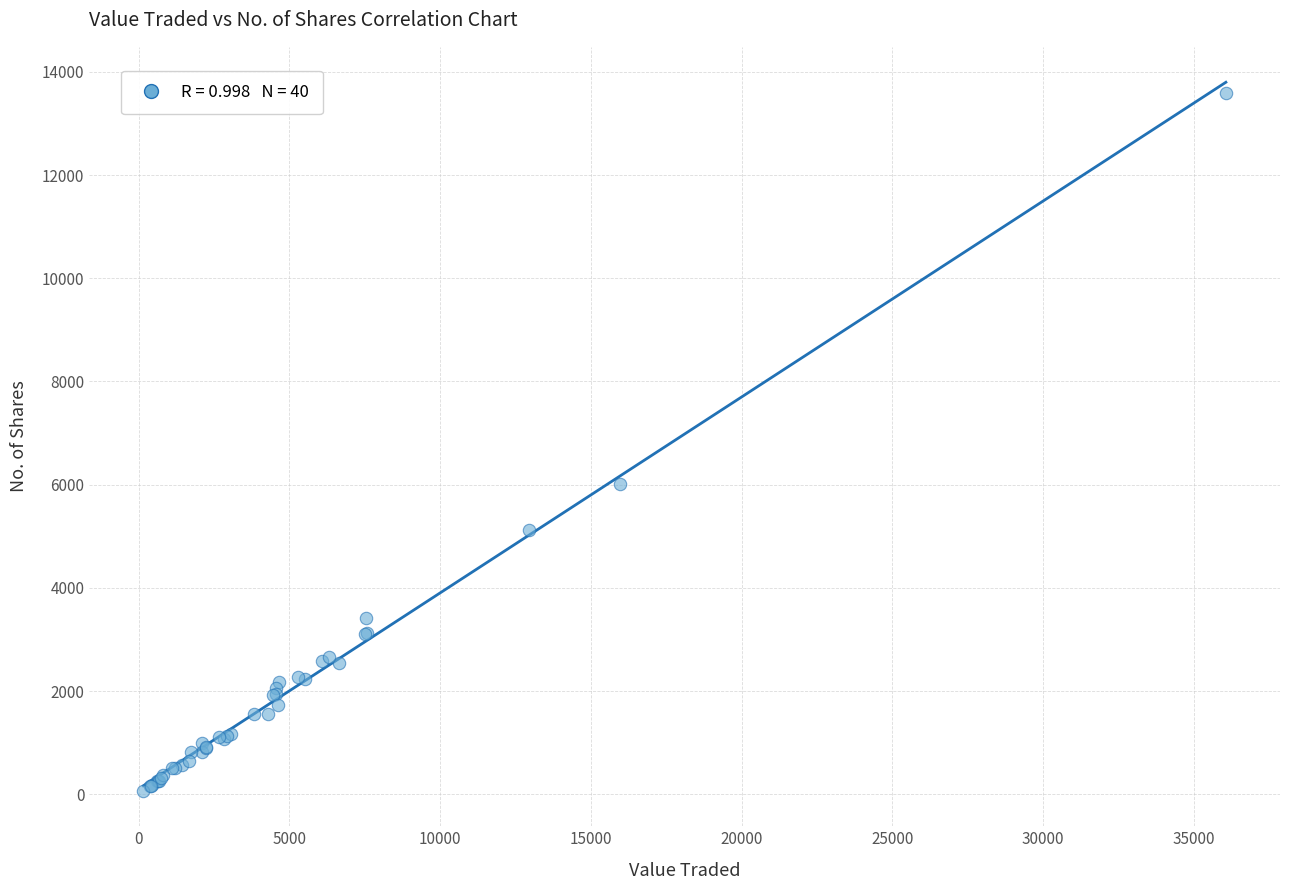

What Y value in the scatter plot is closest to 6832?

6005